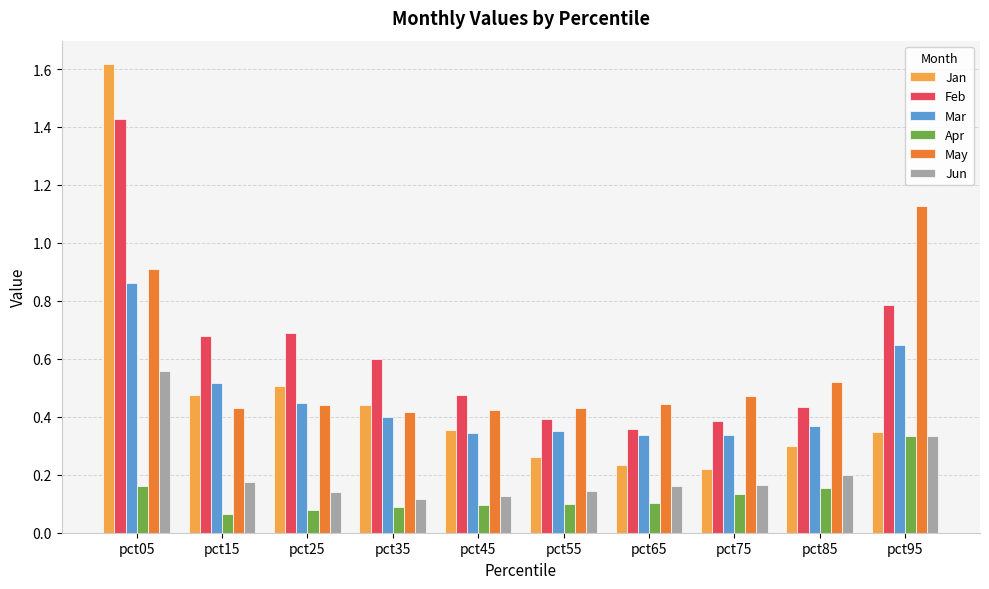

How many Feb values are between 0 and 1?

9